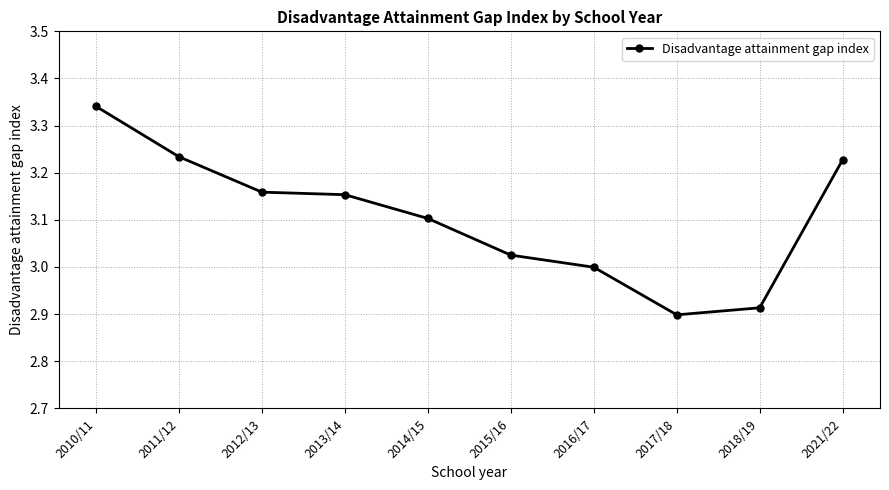

The value at 2017/18 is 2.9. True or false?

True